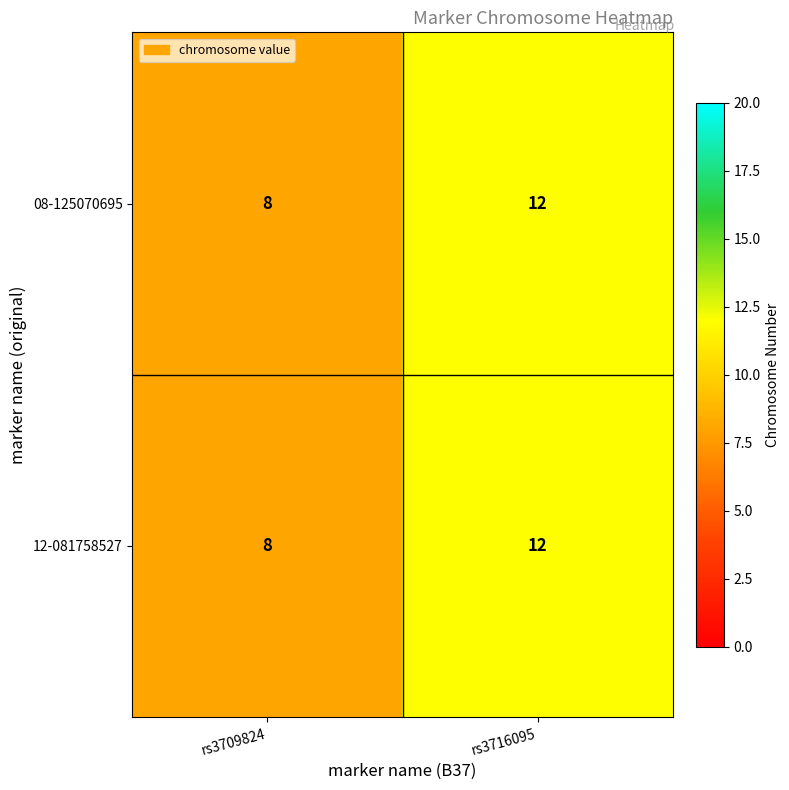

Reading left to right, list all the values displayed in this chart.

08-125070695: rs3709824=8	rs3716095=12
12-081758527: rs3709824=8	rs3716095=12